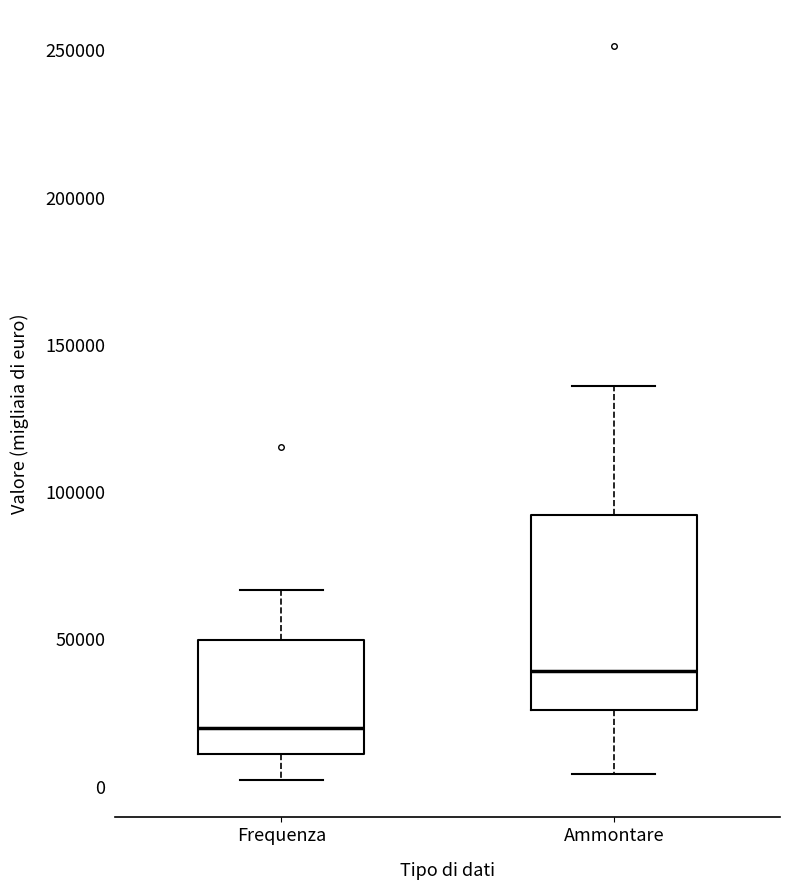

Where is the lower edge of the box for Frequenza on the y-axis? The values are not printed on the chart, so give them approximately, as read against the axis.

10000